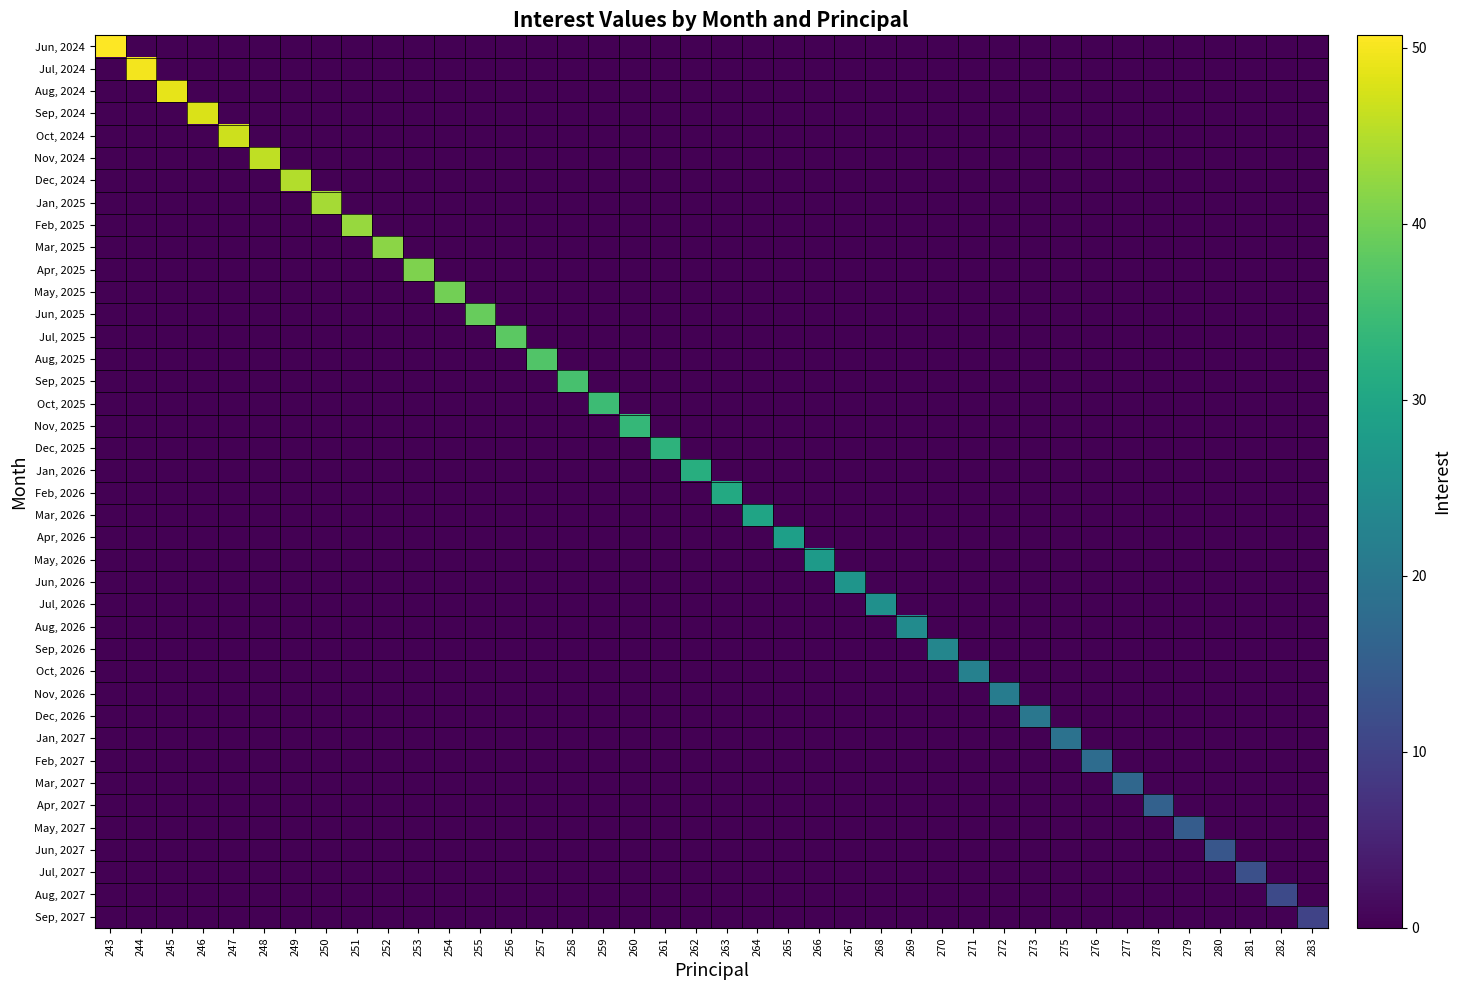

At 246, list the series in order from largest to smallest.

Sep, 2024, Jun, 2024, Jul, 2024, Aug, 2024, Oct, 2024, Nov, 2024, Dec, 2024, Jan, 2025, Feb, 2025, Mar, 2025, Apr, 2025, May, 2025, Jun, 2025, Jul, 2025, Aug, 2025, Sep, 2025, Oct, 2025, Nov, 2025, Dec, 2025, Jan, 2026, Feb, 2026, Mar, 2026, Apr, 2026, May, 2026, Jun, 2026, Jul, 2026, Aug, 2026, Sep, 2026, Oct, 2026, Nov, 2026, Dec, 2026, Jan, 2027, Feb, 2027, Mar, 2027, Apr, 2027, May, 2027, Jun, 2027, Jul, 2027, Aug, 2027, Sep, 2027